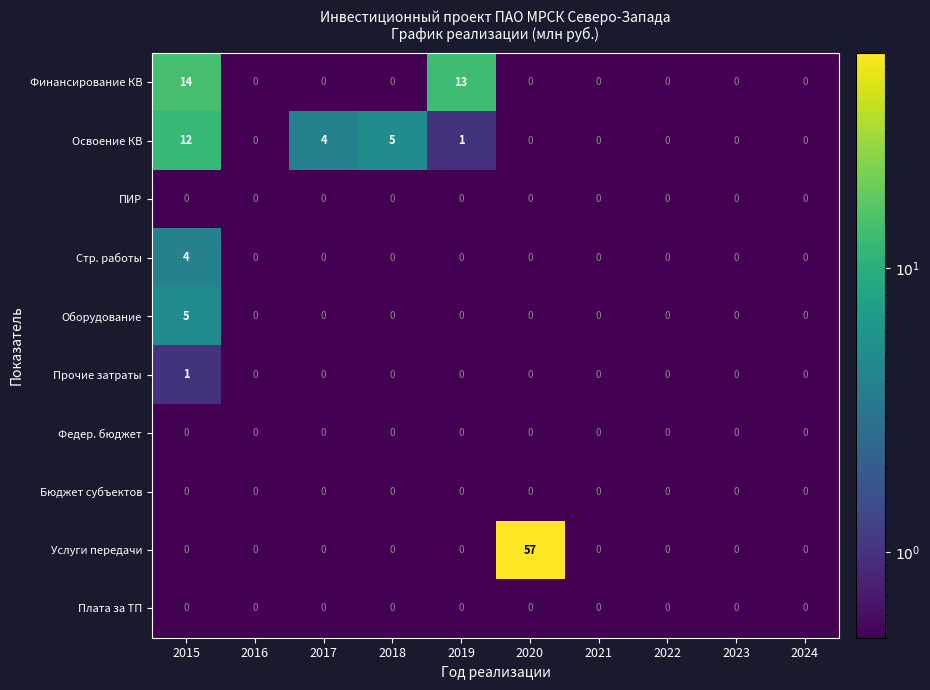

What is the difference between the highest and lowest values at 2015?

14